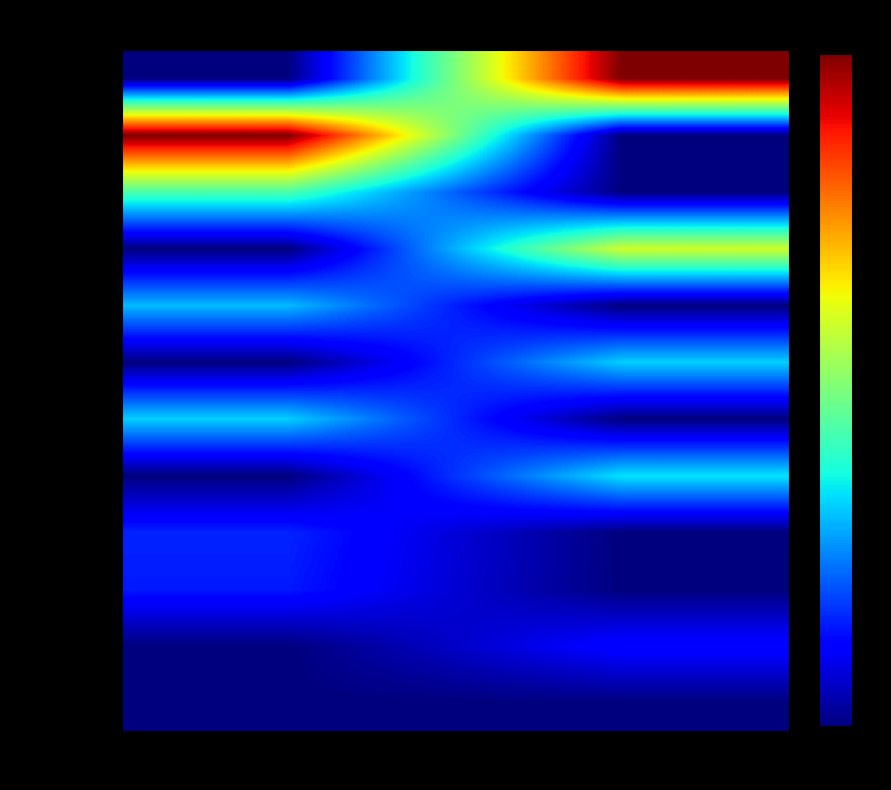

Reading right to left, what are all the values shown in this chart?

2012-03-27: sec=23 (Retail)=0.0	sec=20 (BizSv)=0.0
2012-07-24: sec=23 (Retail)=0.1	sec=20 (BizSv)=0.0
2012-08-02_a: sec=23 (Retail)=0.0	sec=20 (BizSv)=0.1
2012-08-02_b: sec=23 (Retail)=0.0	sec=20 (BizSv)=0.2
2013-02-04: sec=23 (Retail)=0.3	sec=20 (BizSv)=0.0
2013-05-15: sec=23 (Retail)=0.0	sec=20 (BizSv)=0.3
2013-07-01: sec=23 (Retail)=0.3	sec=20 (BizSv)=0.0
2013-08-07: sec=23 (Retail)=0.0	sec=20 (BizSv)=0.3
2013-09-23: sec=23 (Retail)=0.6	sec=20 (BizSv)=0.0
2013-11-08: sec=23 (Retail)=0.0	sec=20 (BizSv)=0.4
2014-03-10: sec=23 (Retail)=0.0	sec=20 (BizSv)=1.0
2014-04-01: sec=23 (Retail)=1.0	sec=20 (BizSv)=0.0